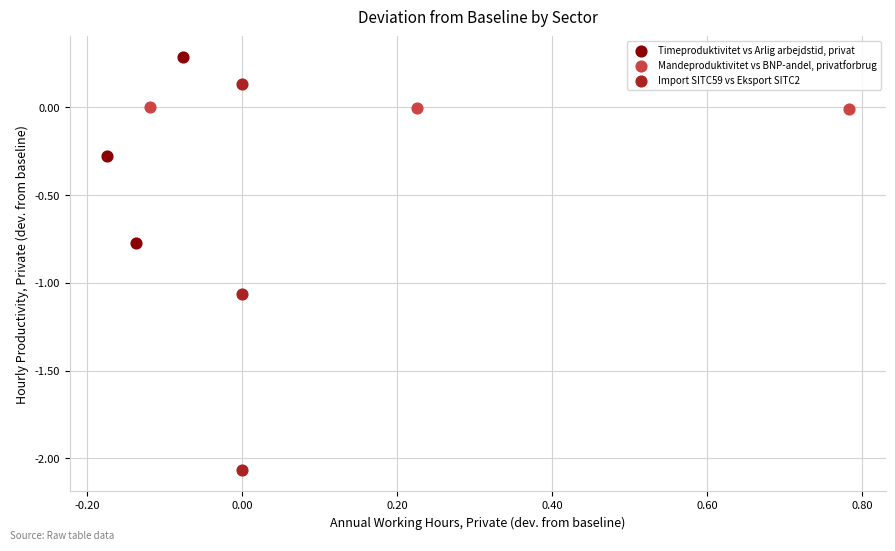

Which series contains the highest Y value?

Timeproduktivitet vs Arlig arbejdstid, privat